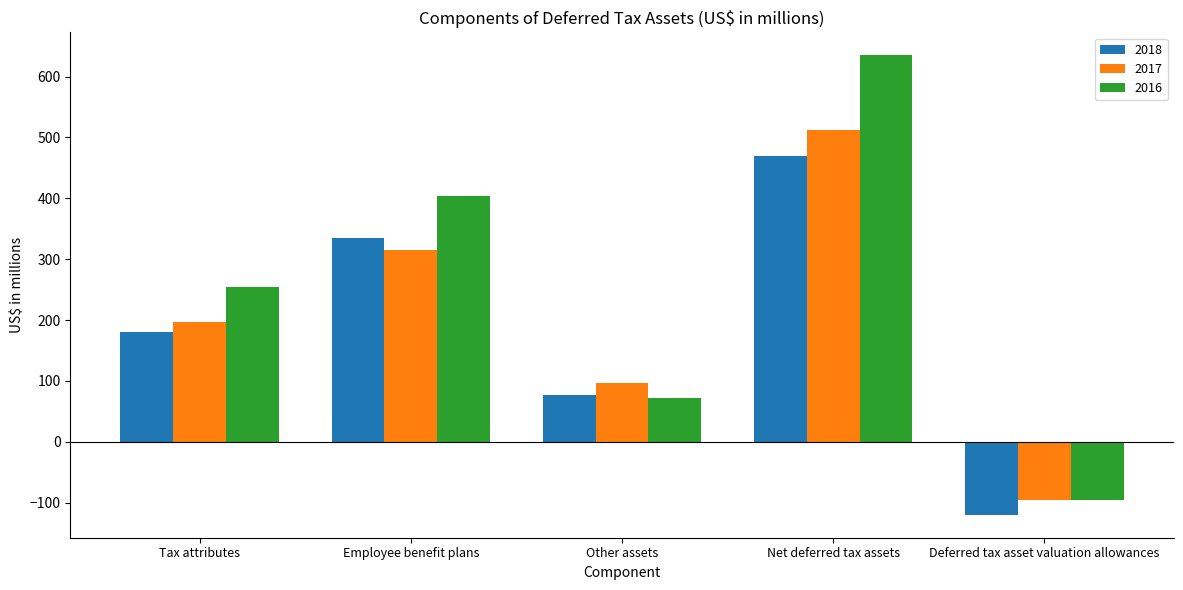

What is the difference between the maximum and minimum values in the 2016 series?

731